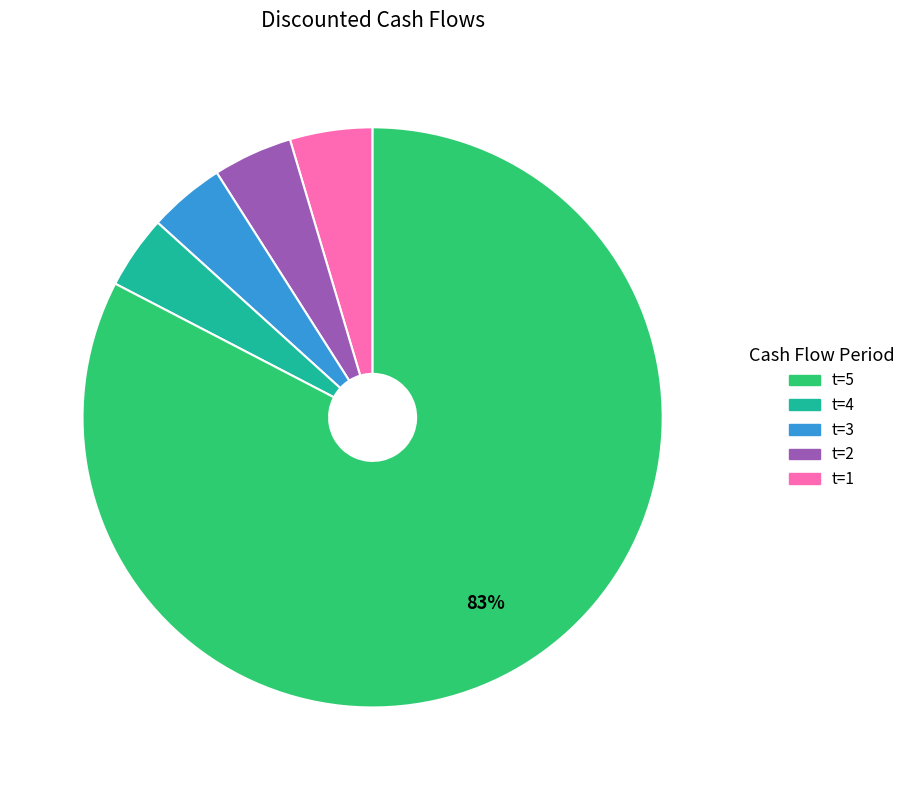

Is there any slice that represents more than half of the pie?

Yes